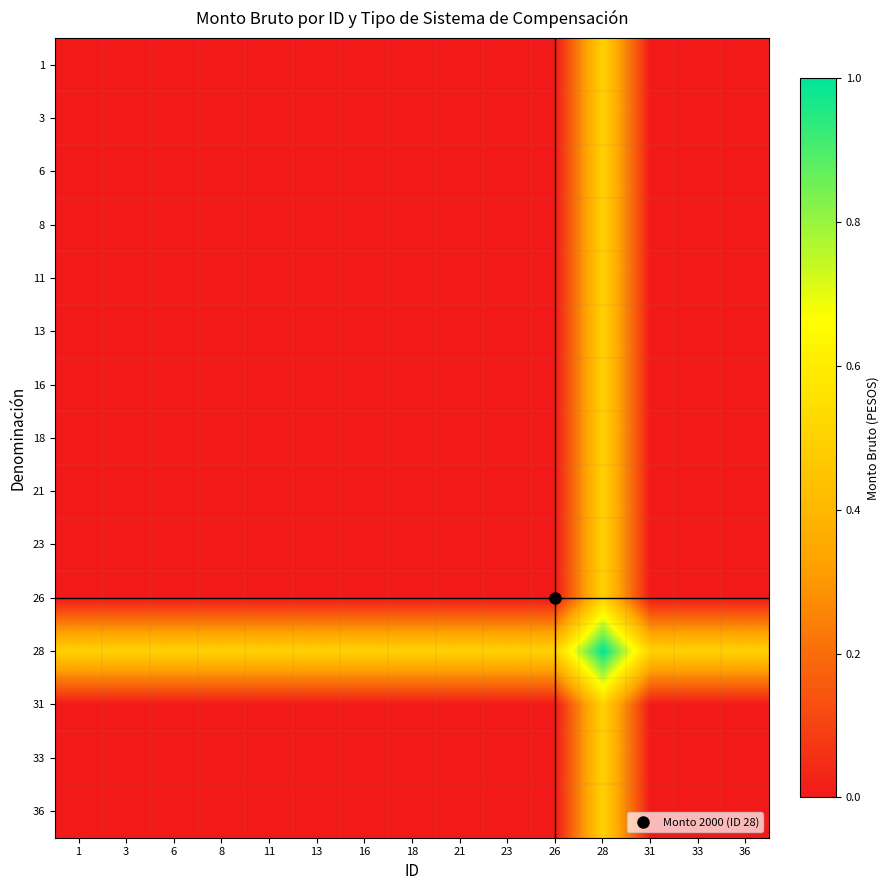

Reading left to right, list all the values displayed in this chart.

1: 1=0.0	3=0.0	6=0.0	8=0.0	11=0.0	13=0.0	16=0.0	18=0.0	21=0.0	23=0.0	26=0.0	28=0.5	31=0.0	33=0.0	36=0.0
3: 1=0.0	3=0.0	6=0.0	8=0.0	11=0.0	13=0.0	16=0.0	18=0.0	21=0.0	23=0.0	26=0.0	28=0.5	31=0.0	33=0.0	36=0.0
6: 1=0.0	3=0.0	6=0.0	8=0.0	11=0.0	13=0.0	16=0.0	18=0.0	21=0.0	23=0.0	26=0.0	28=0.5	31=0.0	33=0.0	36=0.0
8: 1=0.0	3=0.0	6=0.0	8=0.0	11=0.0	13=0.0	16=0.0	18=0.0	21=0.0	23=0.0	26=0.0	28=0.5	31=0.0	33=0.0	36=0.0
11: 1=0.0	3=0.0	6=0.0	8=0.0	11=0.0	13=0.0	16=0.0	18=0.0	21=0.0	23=0.0	26=0.0	28=0.5	31=0.0	33=0.0	36=0.0
13: 1=0.0	3=0.0	6=0.0	8=0.0	11=0.0	13=0.0	16=0.0	18=0.0	21=0.0	23=0.0	26=0.0	28=0.5	31=0.0	33=0.0	36=0.0
16: 1=0.0	3=0.0	6=0.0	8=0.0	11=0.0	13=0.0	16=0.0	18=0.0	21=0.0	23=0.0	26=0.0	28=0.5	31=0.0	33=0.0	36=0.0
18: 1=0.0	3=0.0	6=0.0	8=0.0	11=0.0	13=0.0	16=0.0	18=0.0	21=0.0	23=0.0	26=0.0	28=0.5	31=0.0	33=0.0	36=0.0
21: 1=0.0	3=0.0	6=0.0	8=0.0	11=0.0	13=0.0	16=0.0	18=0.0	21=0.0	23=0.0	26=0.0	28=0.5	31=0.0	33=0.0	36=0.0
23: 1=0.0	3=0.0	6=0.0	8=0.0	11=0.0	13=0.0	16=0.0	18=0.0	21=0.0	23=0.0	26=0.0	28=0.5	31=0.0	33=0.0	36=0.0
26: 1=0.0	3=0.0	6=0.0	8=0.0	11=0.0	13=0.0	16=0.0	18=0.0	21=0.0	23=0.0	26=0.0	28=0.5	31=0.0	33=0.0	36=0.0
28: 1=0.5	3=0.5	6=0.5	8=0.5	11=0.5	13=0.5	16=0.5	18=0.5	21=0.5	23=0.5	26=0.5	28=1.0	31=0.5	33=0.5	36=0.5
31: 1=0.0	3=0.0	6=0.0	8=0.0	11=0.0	13=0.0	16=0.0	18=0.0	21=0.0	23=0.0	26=0.0	28=0.5	31=0.0	33=0.0	36=0.0
33: 1=0.0	3=0.0	6=0.0	8=0.0	11=0.0	13=0.0	16=0.0	18=0.0	21=0.0	23=0.0	26=0.0	28=0.5	31=0.0	33=0.0	36=0.0
36: 1=0.0	3=0.0	6=0.0	8=0.0	11=0.0	13=0.0	16=0.0	18=0.0	21=0.0	23=0.0	26=0.0	28=0.5	31=0.0	33=0.0	36=0.0